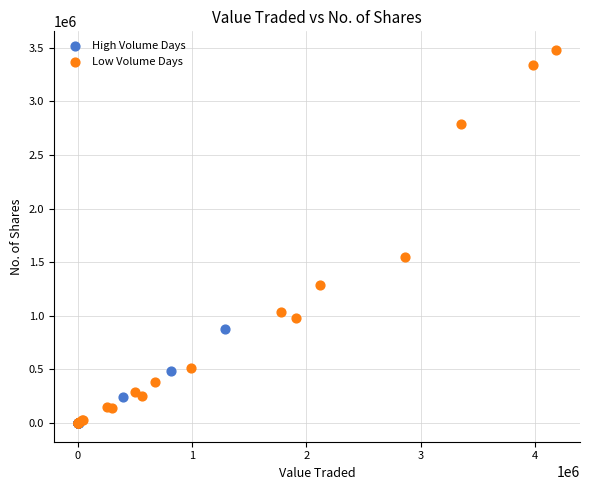

Which series has the largest Y range (max minus min)?

Low Volume Days